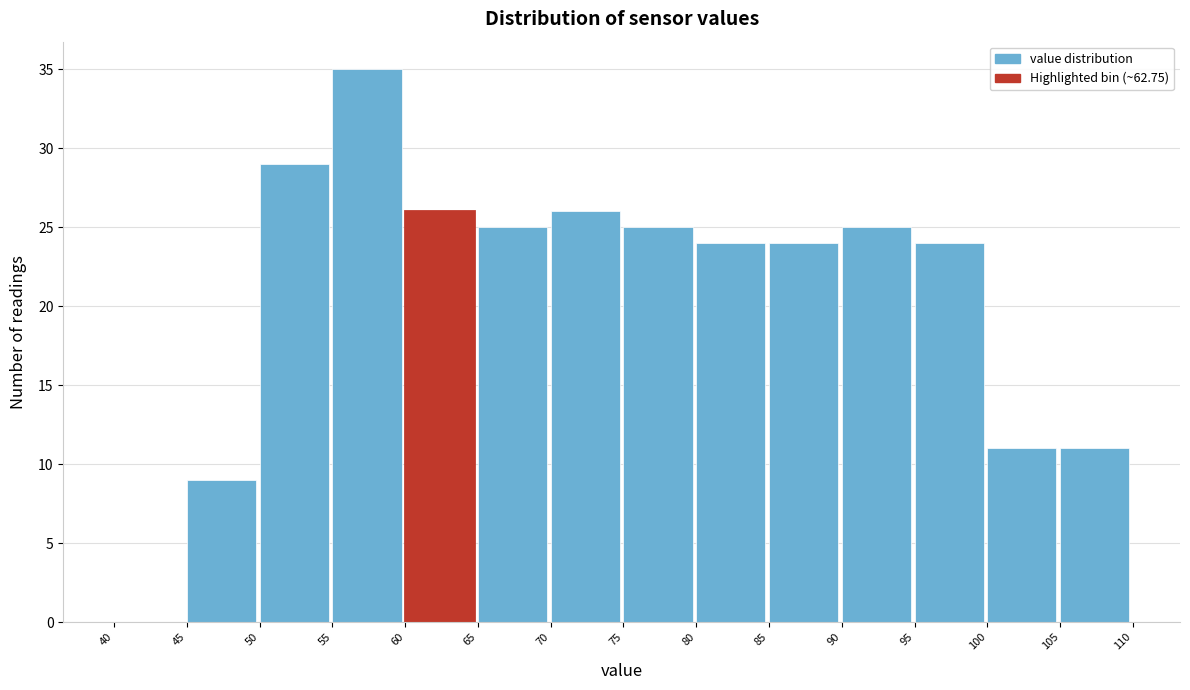

Reading left to right, list every bar in this chart as the range it spans on the x-axis followed by its height. The values are not printed on the chart, so give them approximately, as read against the axis.

40 to 45: 0
45 to 50: 9
50 to 55: 29
55 to 60: 35
60 to 65: 26
65 to 70: 25
70 to 75: 26
75 to 80: 25
80 to 85: 24
85 to 90: 24
90 to 95: 25
95 to 100: 24
100 to 105: 11
105 to 110: 11